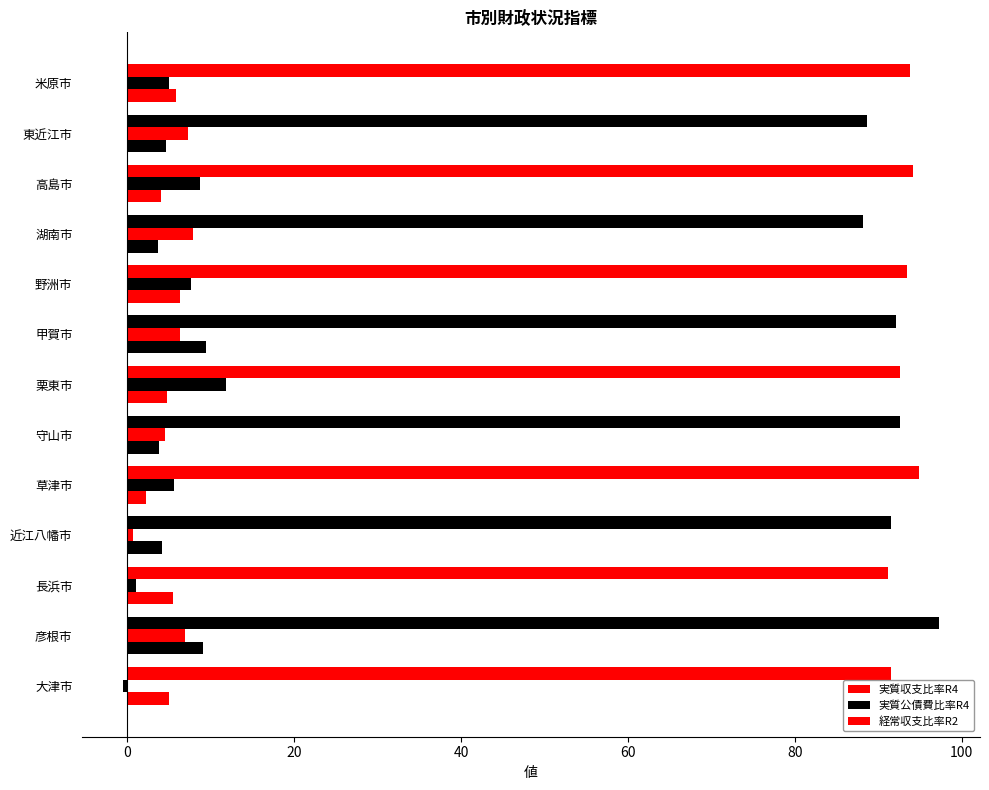

How many series are shown in this chart?

3